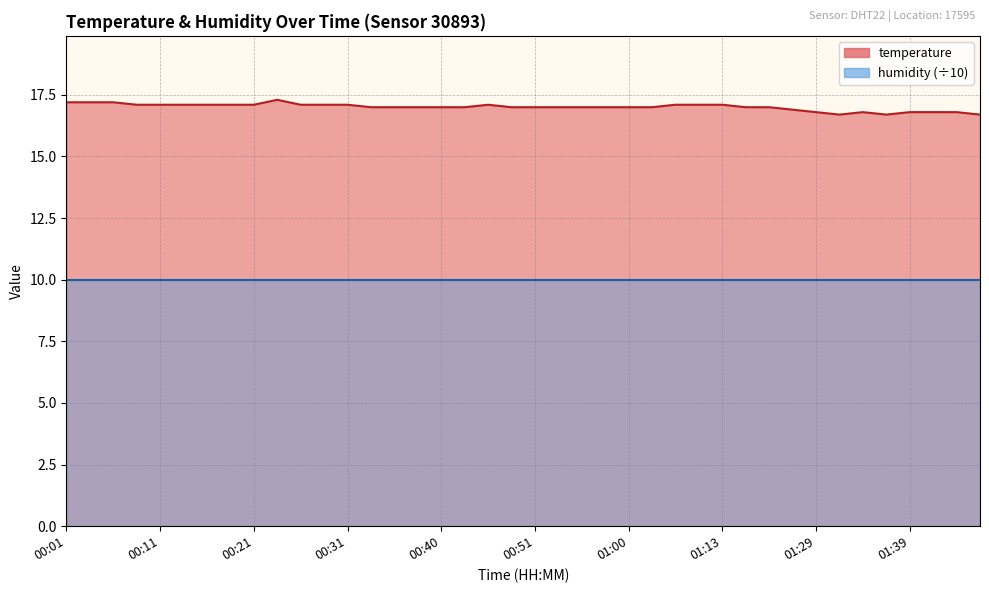

List the labels in order of value, largest first.

00:23, 00:01, 00:04, 00:06, 00:08, 00:11, 00:14, 00:16, 00:19, 00:21, 00:26, 00:28, 00:31, 00:46, 01:08, 01:11, 01:13, 00:33, 00:36, 00:38, 00:40, 00:43, 00:48, 00:51, 00:53, 00:55, 00:58, 01:00, 01:03, 01:16, 01:18, 01:21, 01:29, 01:34, 01:39, 01:41, 01:44, 01:31, 01:36, 01:46